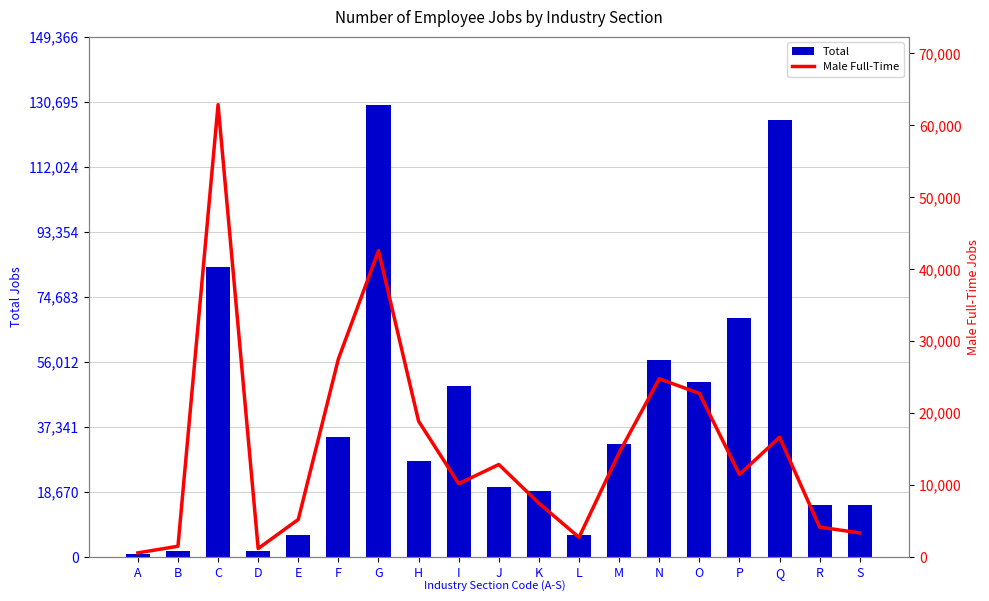

Rank the categories by Total value from lowest to highest.

A, D, B, E, L, S, R, K, J, H, M, F, I, O, N, P, C, Q, G